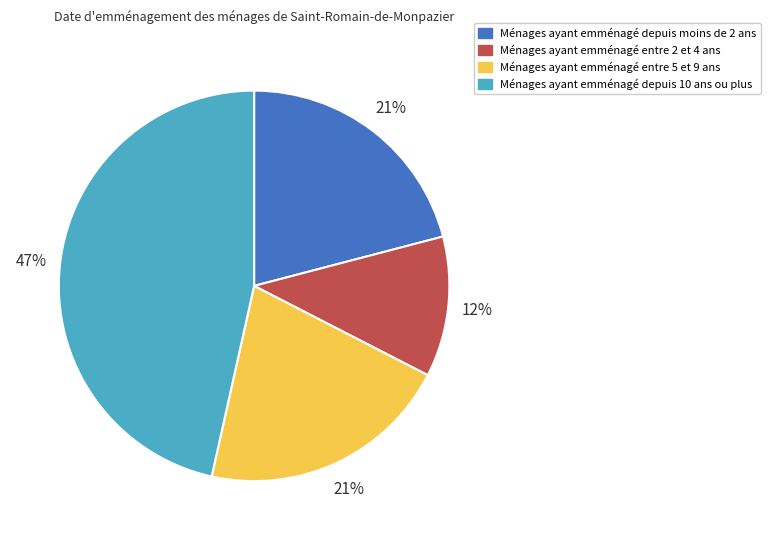

To the nearest percent, what is the difference between the Ménages ayant emménagé entre 2 et 4 ans and Ménages ayant emménagé depuis moins de 2 ans slice percentages?

9%